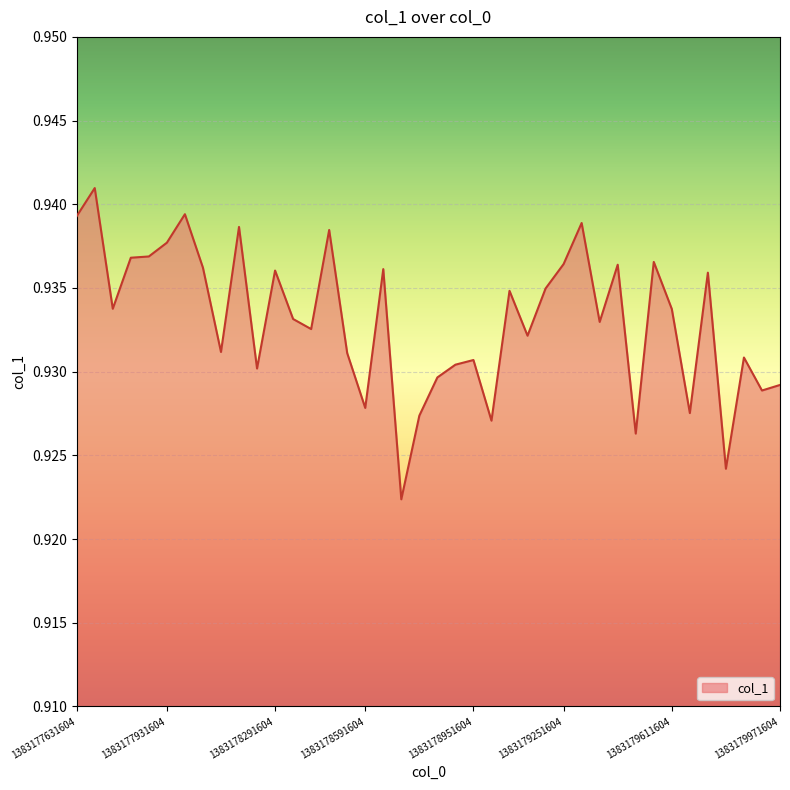

How many points are higher than both their immediate neighbors (excluding endpoints)?

13